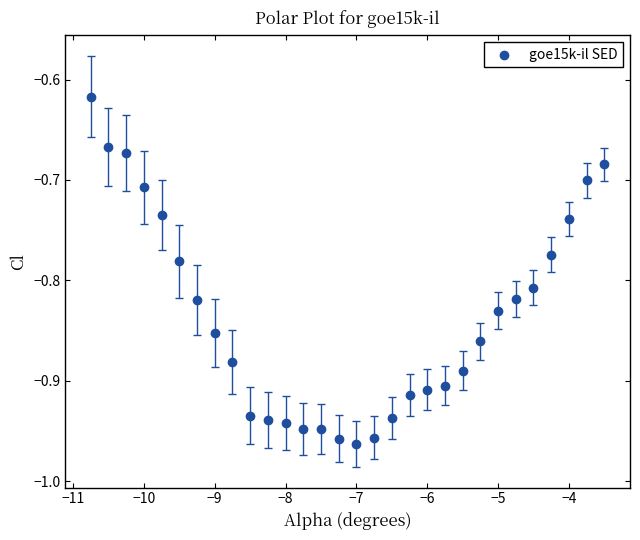

What is the range of Y values (max minus min)?

0.3